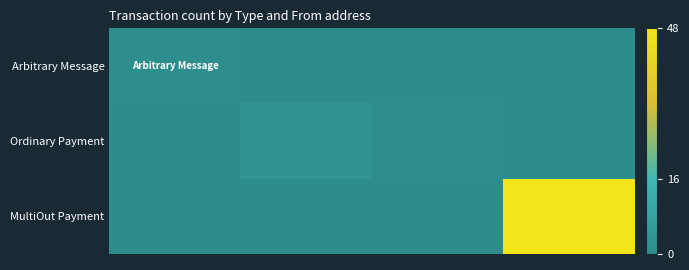

Which series has the widest spread of values?

MultiOut Payment